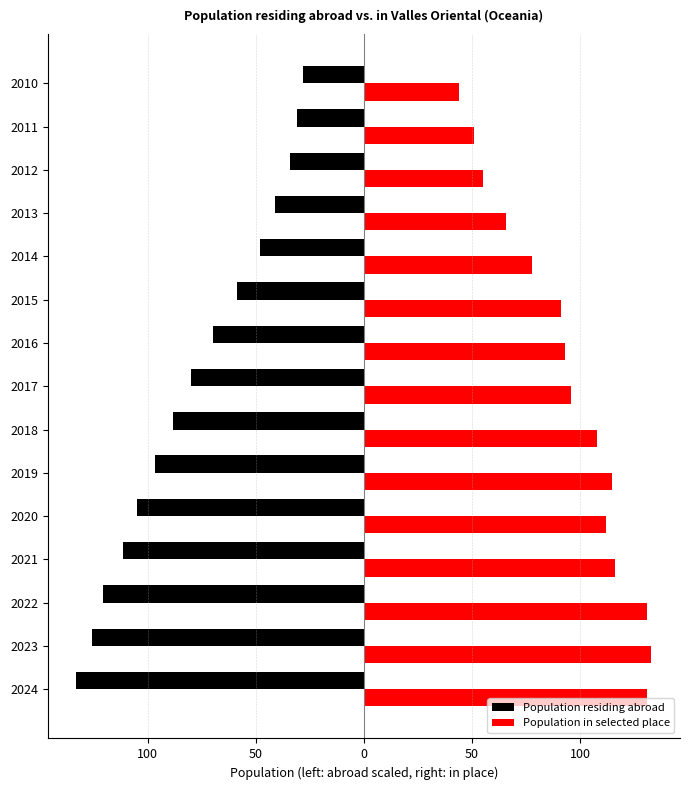

What are all the series names shown in the legend?

Population residing abroad, Population in selected place